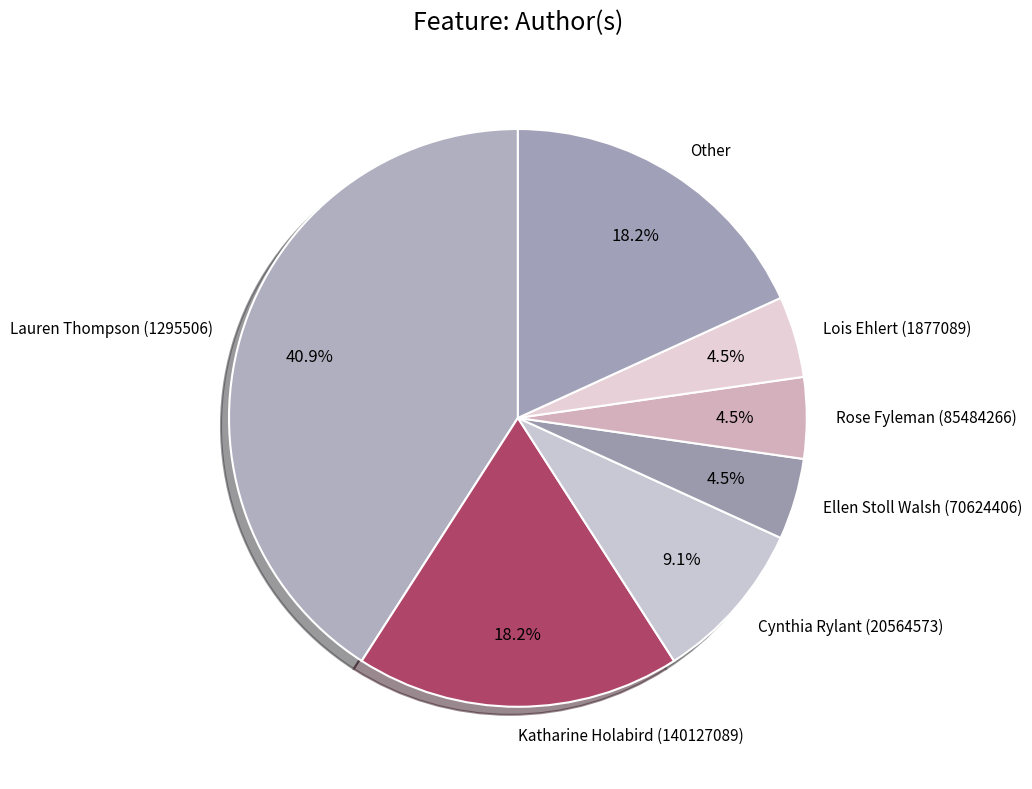

How many segments does this pie chart have?

7